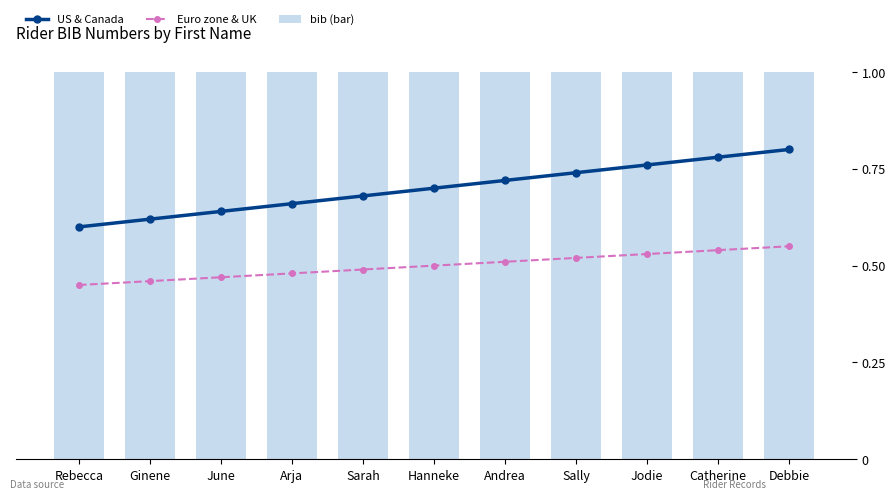

Rank the categories by bib (bar) value from highest to lowest.

Rebecca, Ginene, June, Arja, Sarah, Hanneke, Andrea, Sally, Jodie, Catherine, Debbie